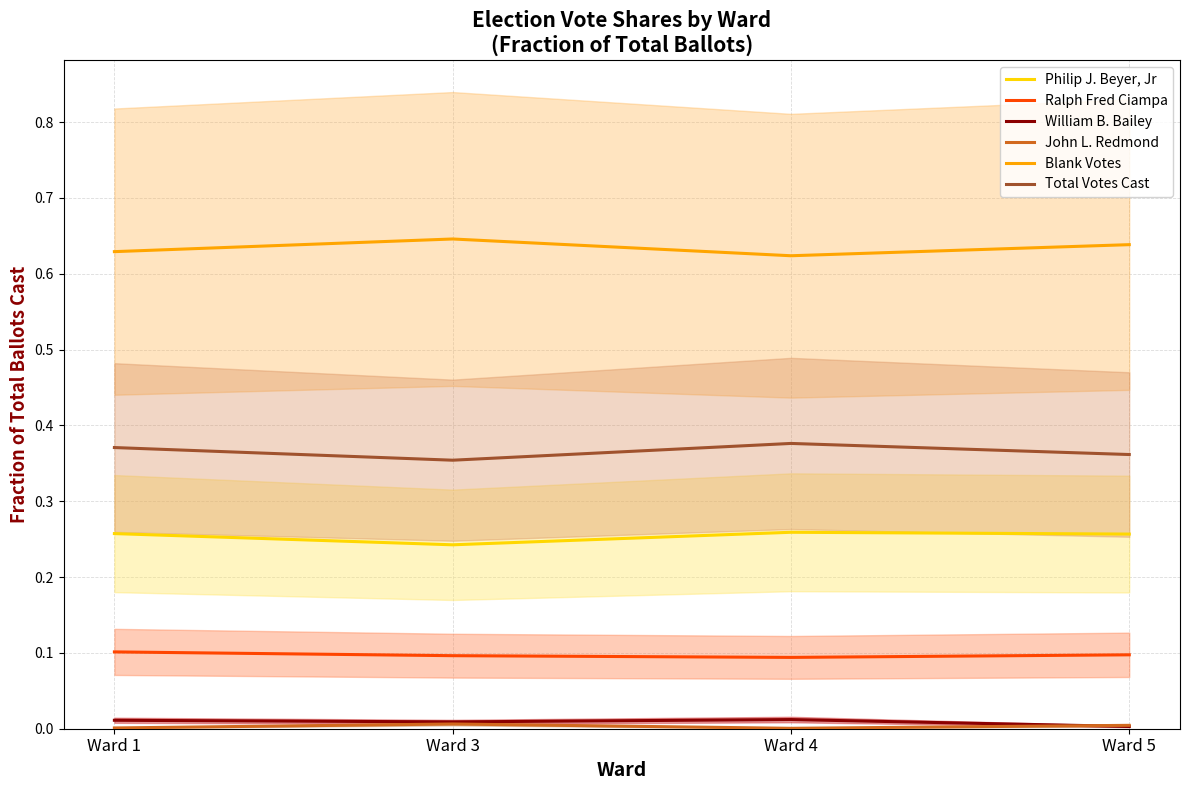

At which category is the sum across all series the highest?

Ward 1